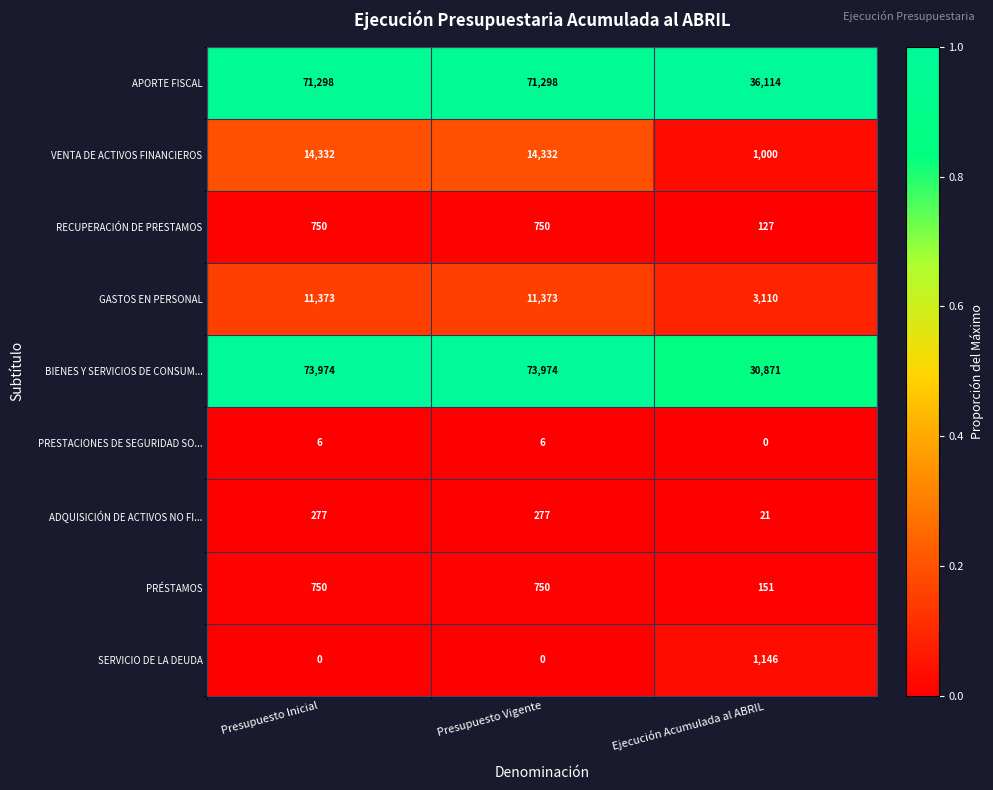

What is the spread (max minus min) of values at Presupuesto Inicial?

73974